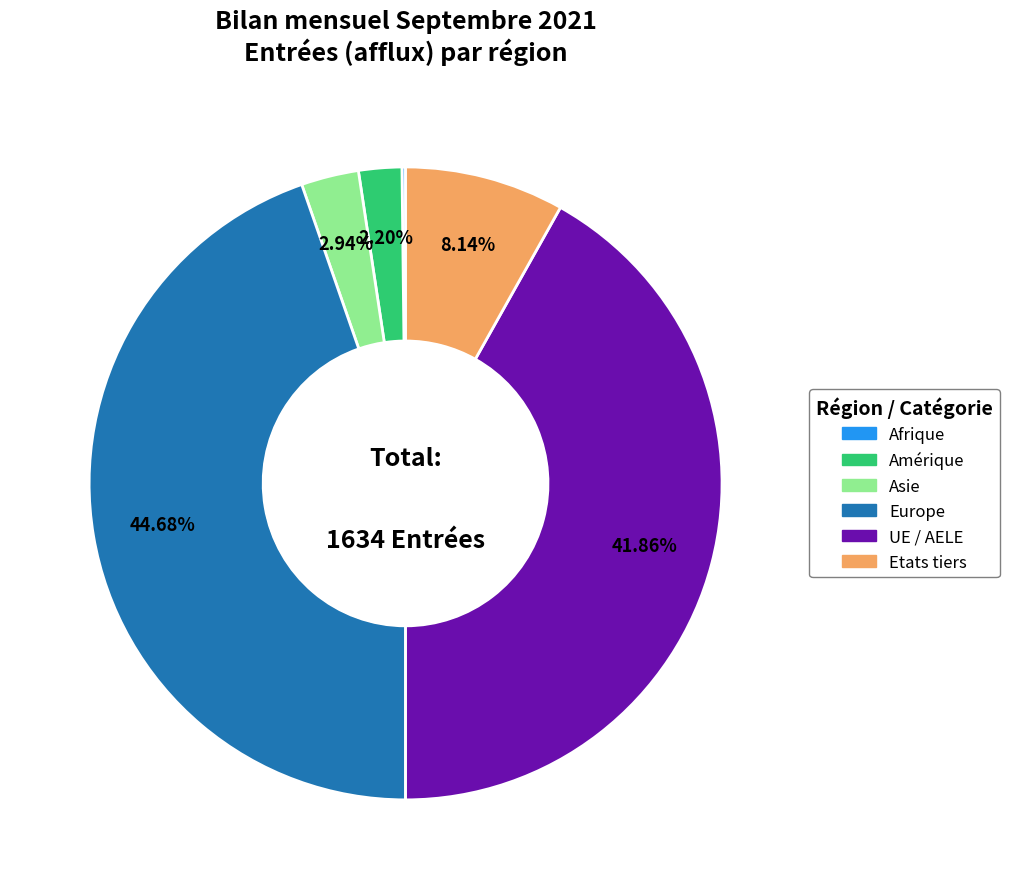

Is there any slice that represents more than half of the pie?

No